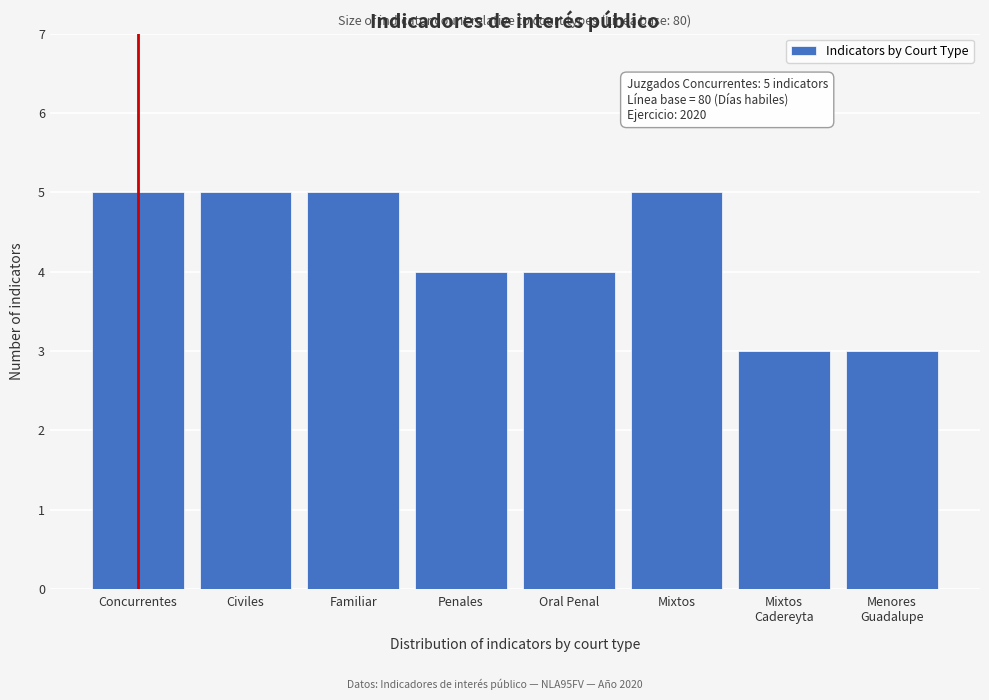

Reading left to right, transcribe all the data shown in this chart.

5	5	5	4	4	5	3	3